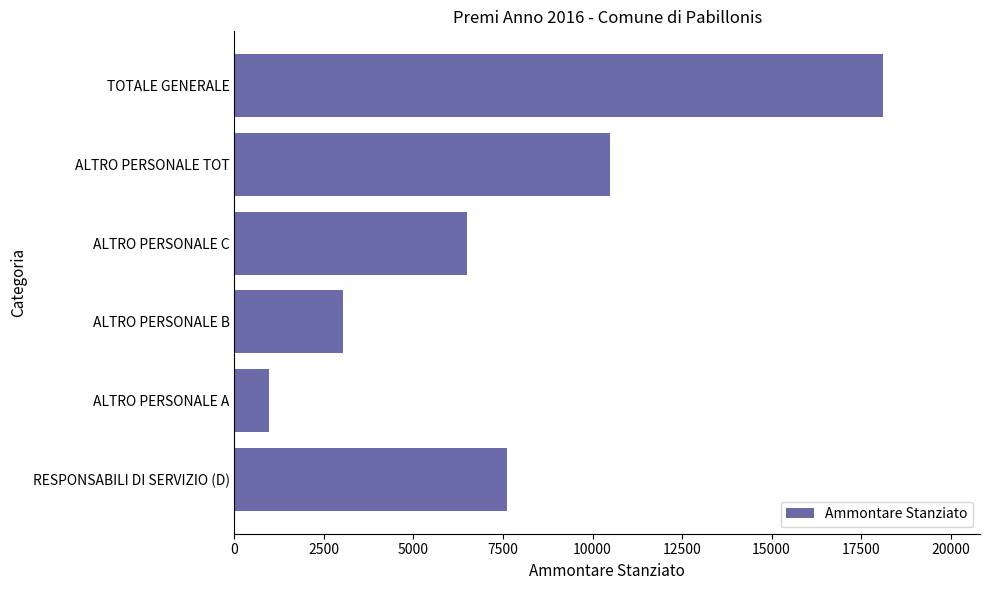

Rank the categories by value from lowest to highest.

ALTRO PERSONALE A, ALTRO PERSONALE B, ALTRO PERSONALE C, RESPONSABILI DI SERVIZIO (D), ALTRO PERSONALE TOT, TOTALE GENERALE